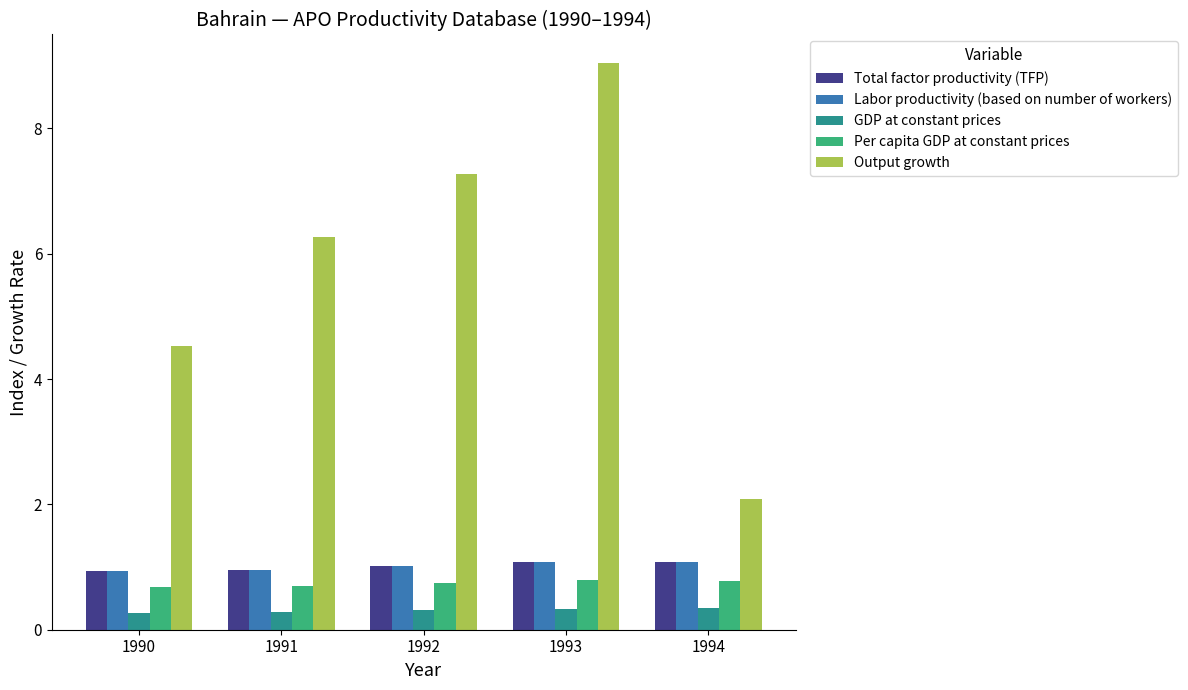

What is the average value of the GDP at constant prices series?

0.3